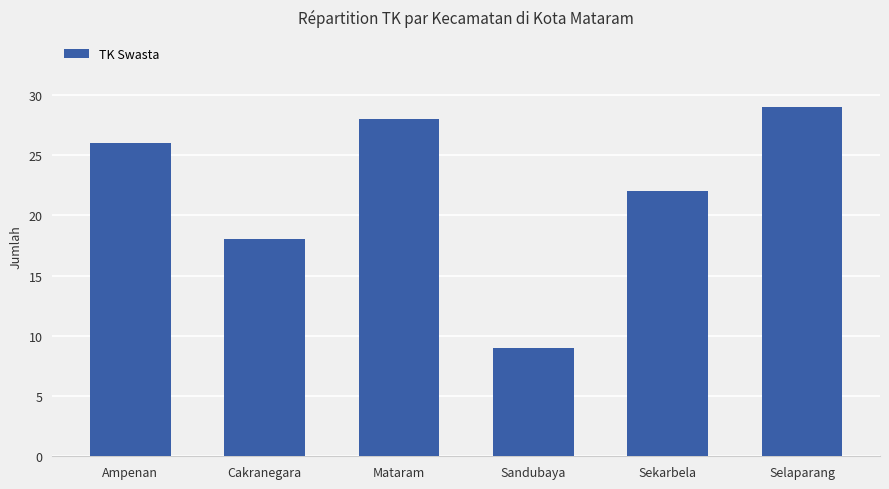

Reading right to left, extract all data points from this chart.

Selaparang=29	Sekarbela=22	Sandubaya=9	Mataram=28	Cakranegara=18	Ampenan=26